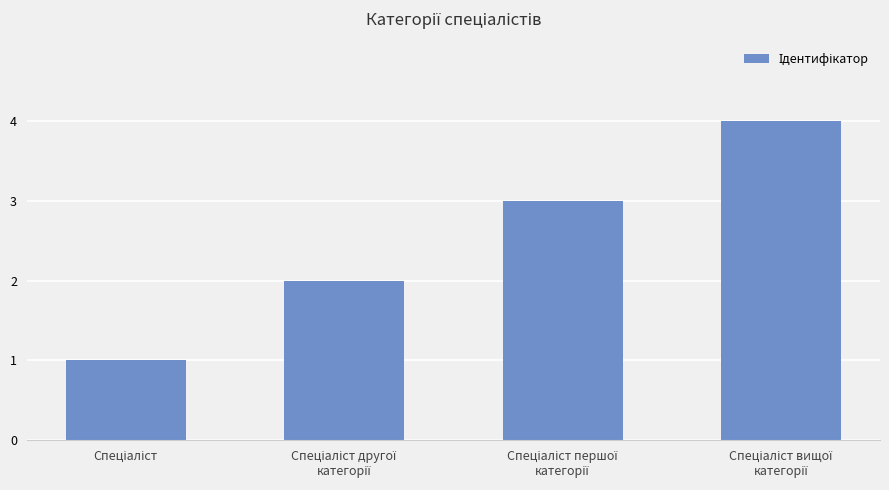

Reading left to right, transcribe all the data shown in this chart.

1	2	3	4